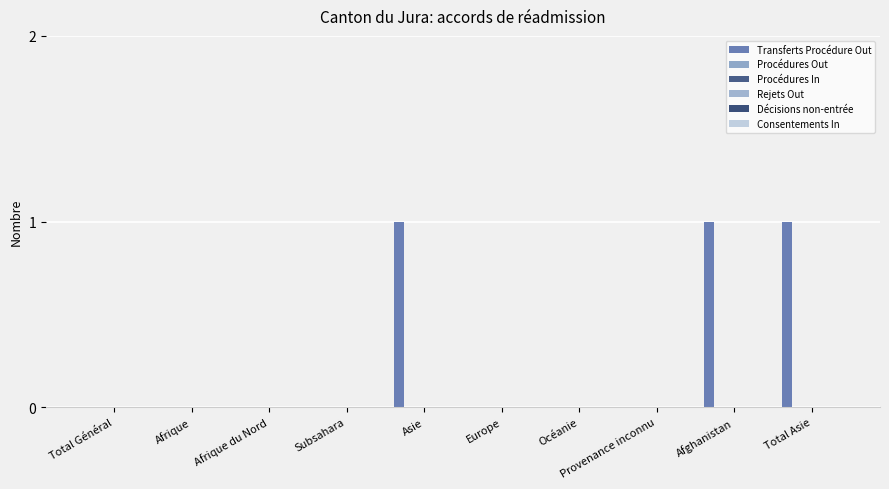

At which category does the chart reach its minimum across all series?

Total Général